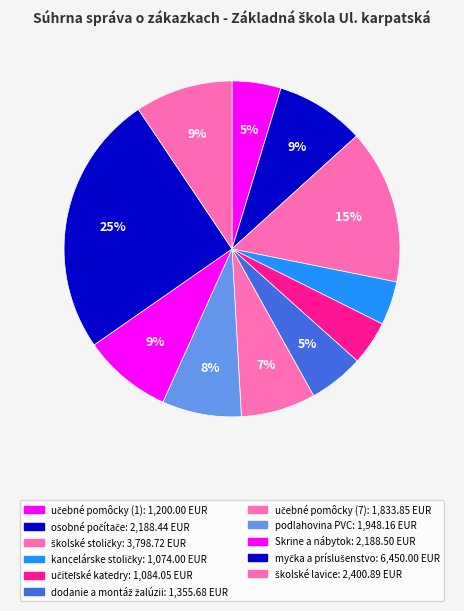

Do školské lavice and Skrine a nábytok together represent more than half of the pie?

No